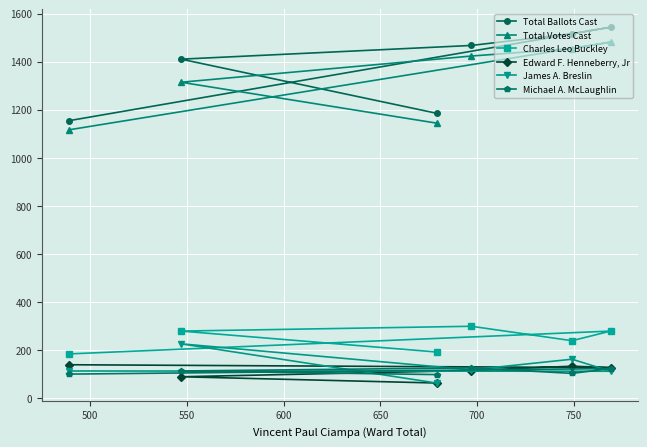

What is the value of the Michael A. McLaughlin point at the 6th from the left?

124